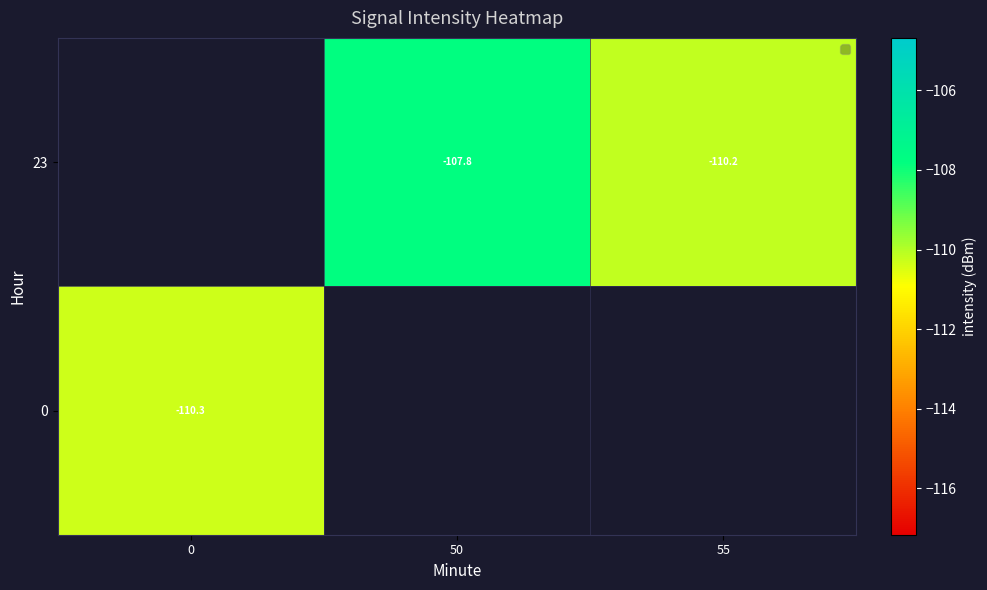

Is the value of 0 at 50 greater than the value of 23 at 55?

No